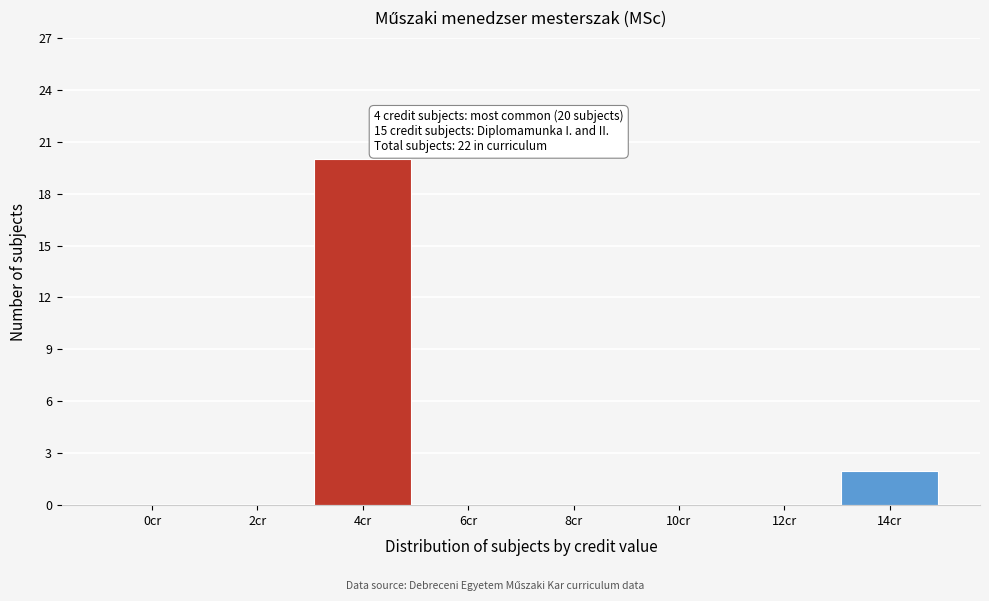

Reading right to left, extract all data points from this chart.

14cr=2	12cr=0	10cr=0	8cr=0	6cr=0	4cr=20	2cr=0	0cr=0